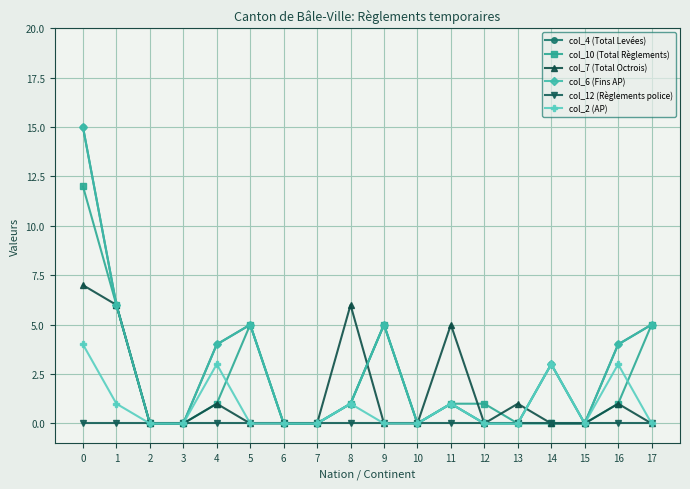

Which series has the widest spread of values?

col_4 (Total Levées)